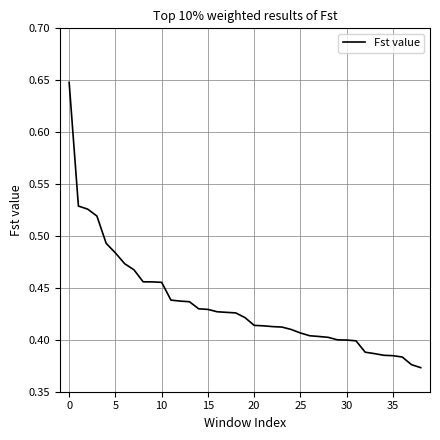

What is the difference between the maximum and minimum values?

0.3